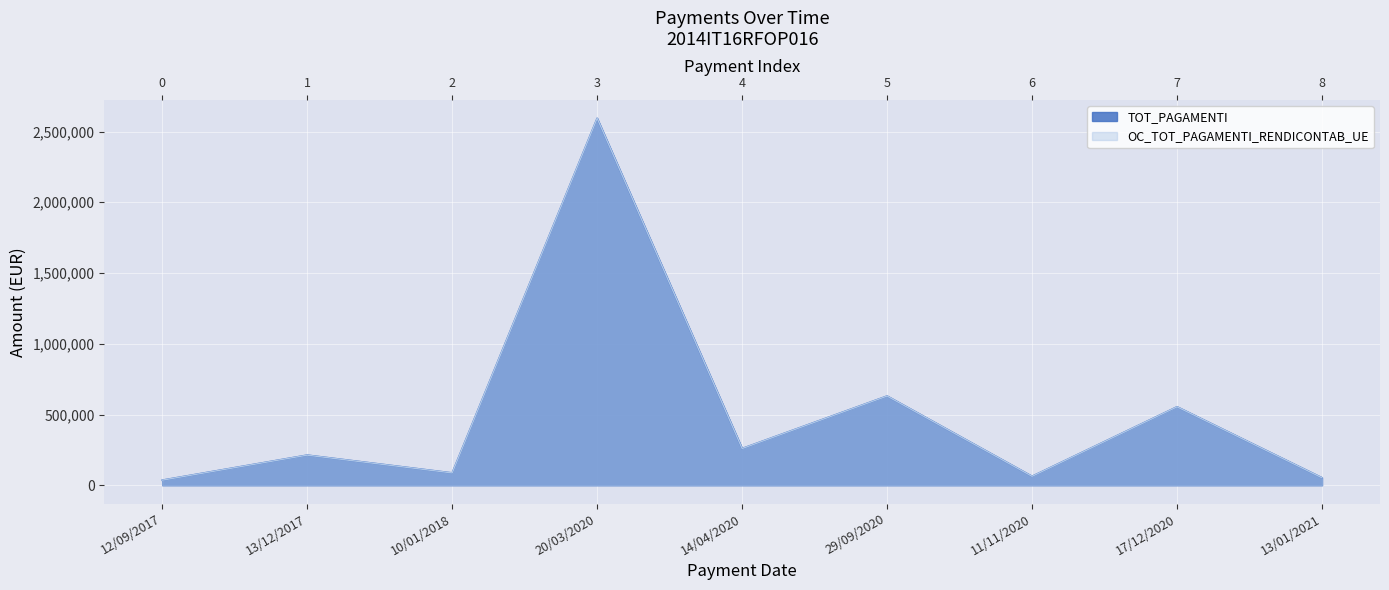

True or false: OC_TOT_PAGAMENTI_RENDICONTAB_UE has more than 2 points higher than both neighbors.

True